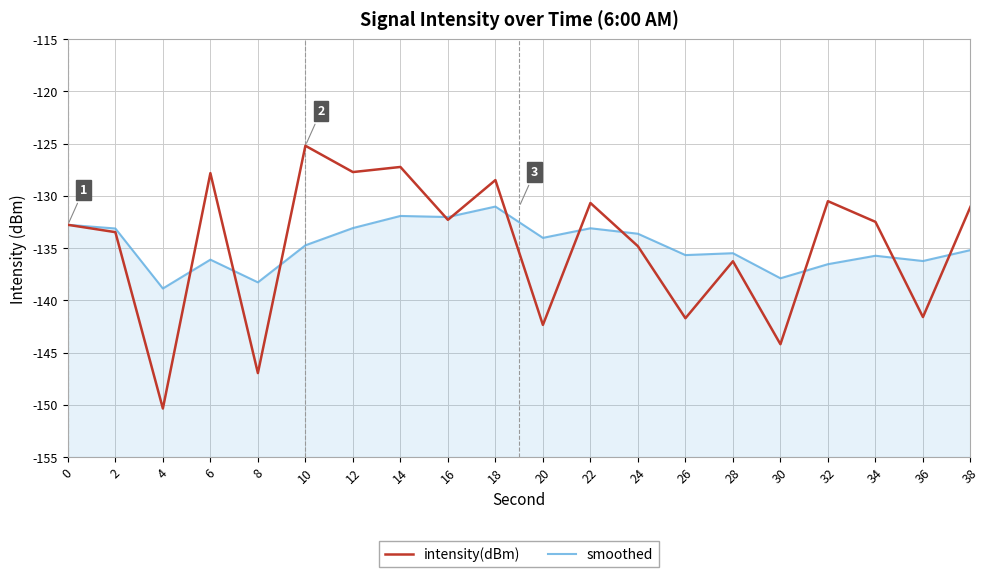

Rank the categories by smoothed value from lowest to highest.

4, 8, 30, 32, 36, 6, 34, 26, 28, 38, 10, 20, 24, 2, 22, 12, 0, 16, 14, 18